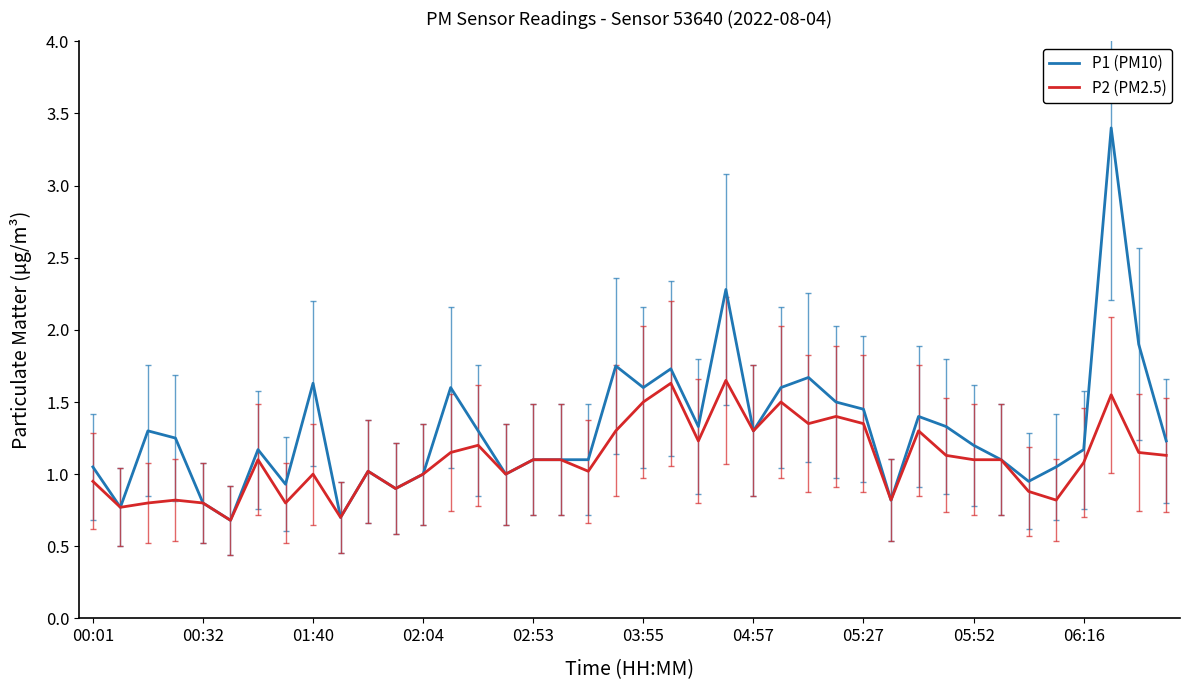

List the series in order of their overall mean, highest first.

P1 (PM10), P2 (PM2.5)